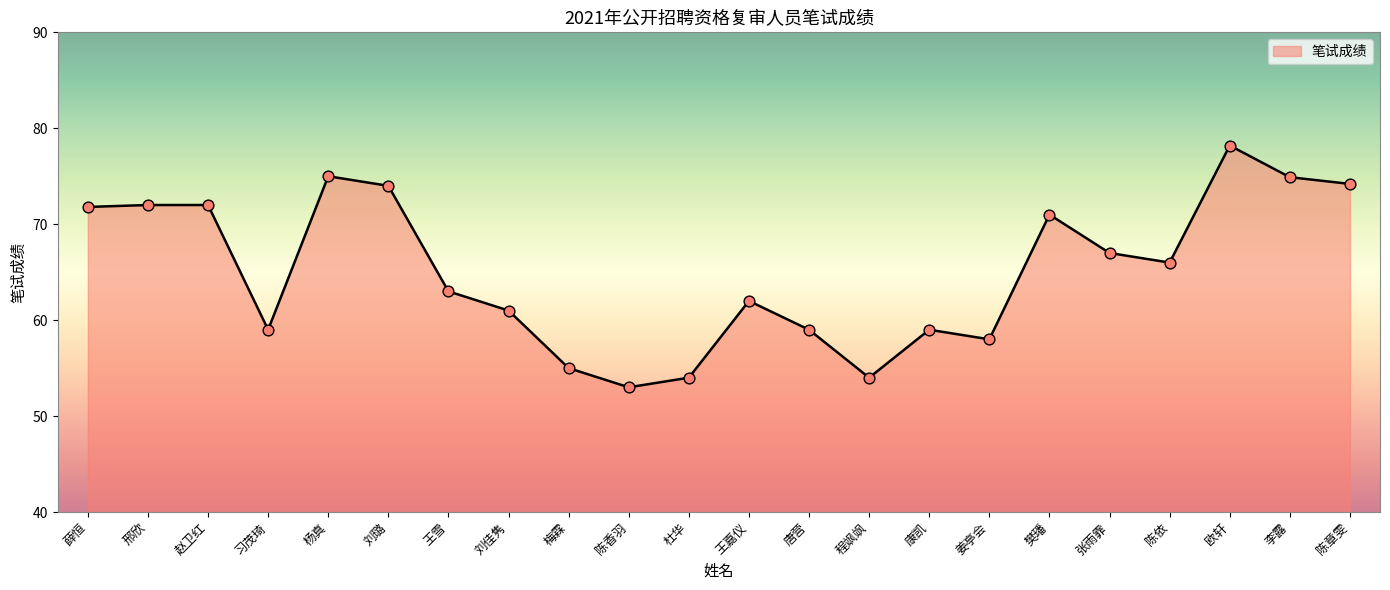

Between 薛恒 and 陈依, which is larger?

薛恒